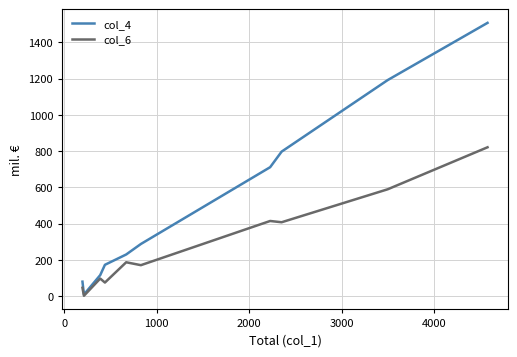

What are all the series names shown in the legend?

col_4, col_6